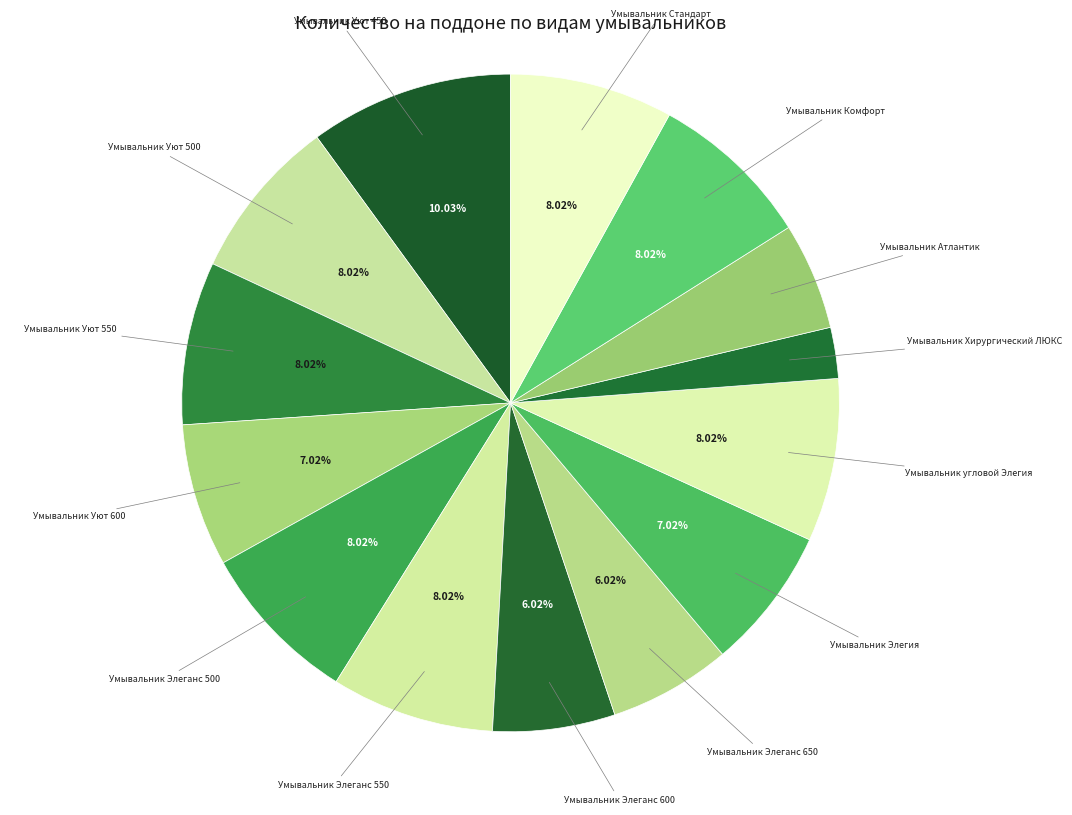

How many segments does this pie chart have?

14